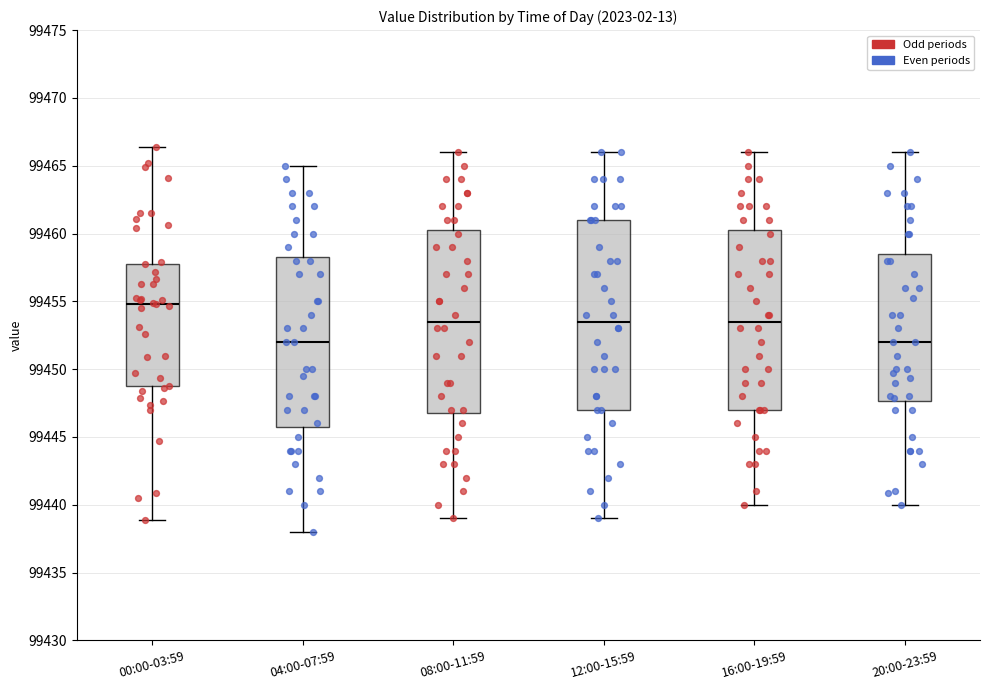

Which box is the tallest, from its lower edge to its upper edge?

12:00-15:59